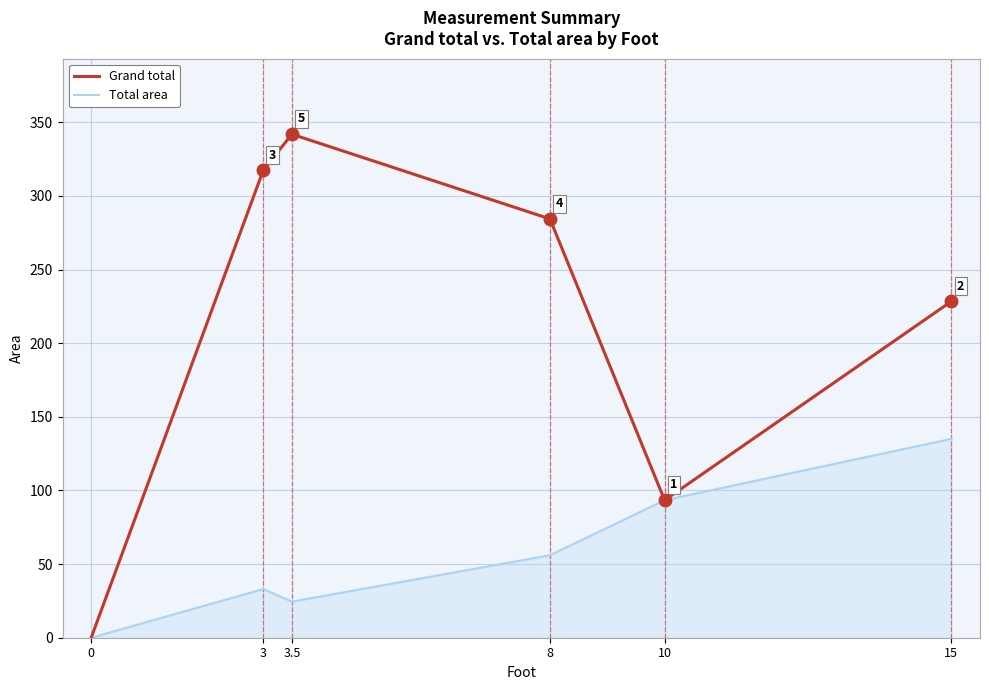

Reading left to right, transcribe all the data shown in this chart.

Grand total: 0.0	317.4	341.9	284.4	93.4	228.4
Total area: 0.0	33.0	24.5	56.0	93.4	135.0